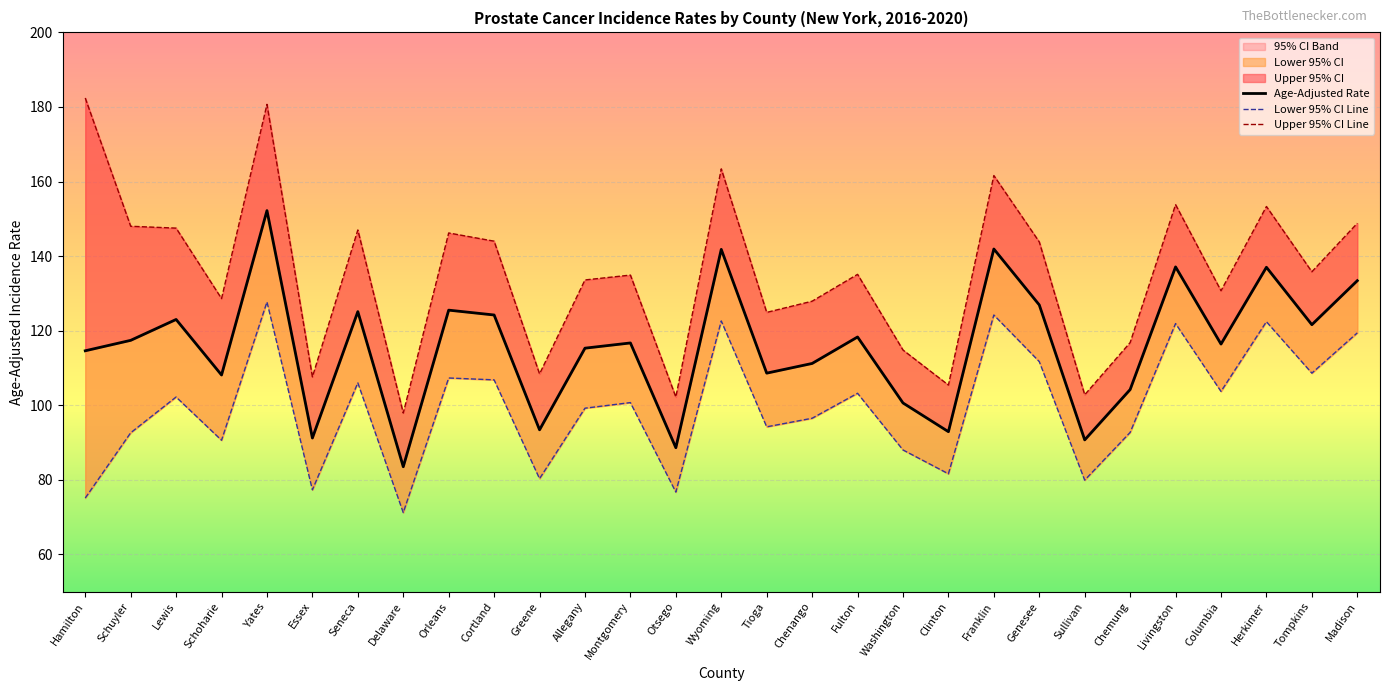

The Age-Adjusted Rate series shows 90.7 at Sullivan. True or false?

True